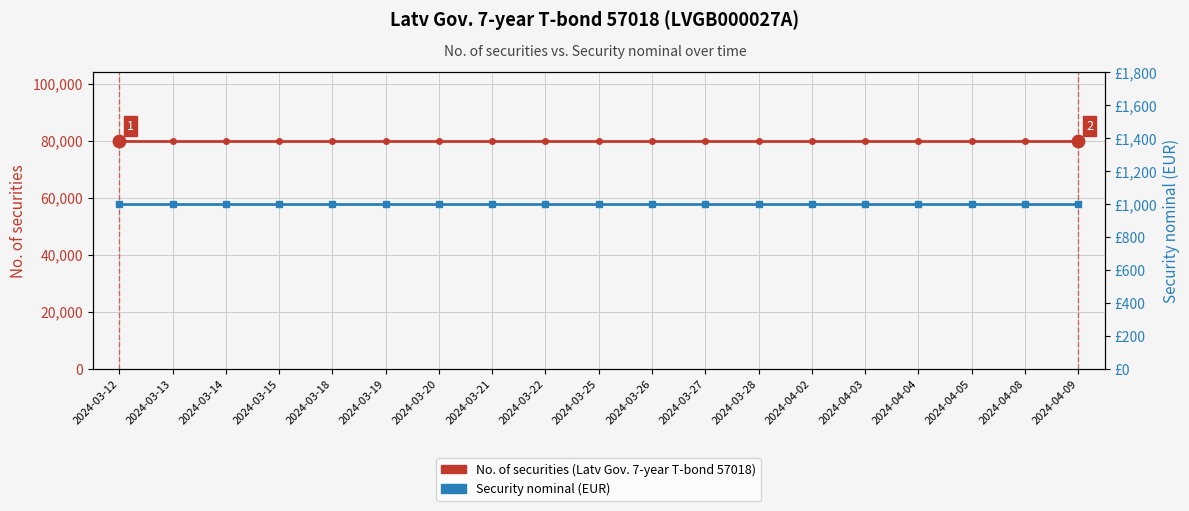

What is the total value across all series at 2024-03-27?

81000